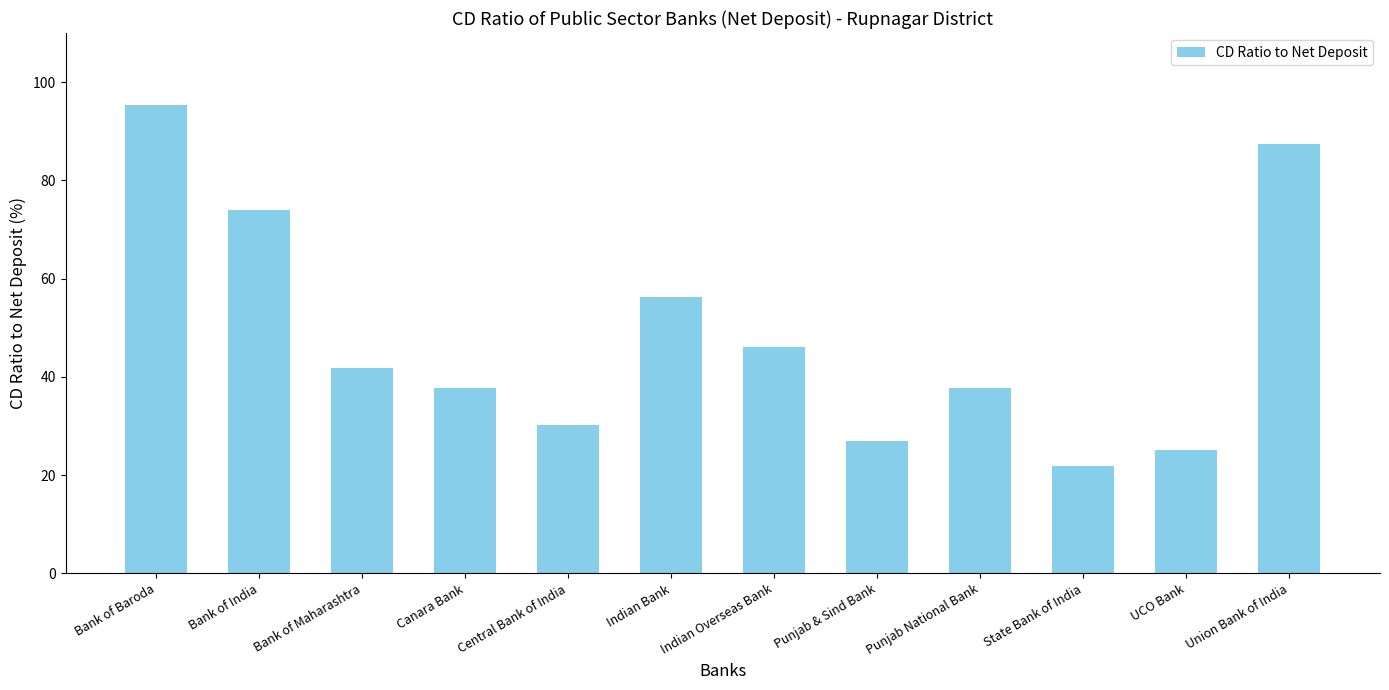

Are the bars horizontal?

No